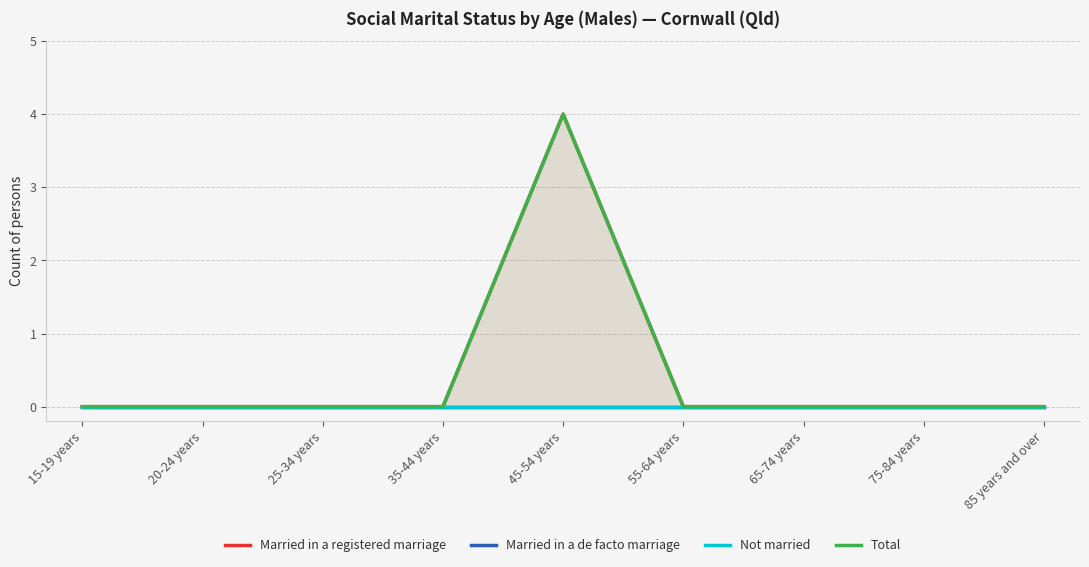

Where is Married in a registered marriage nearest to the value 2?

15-19 years